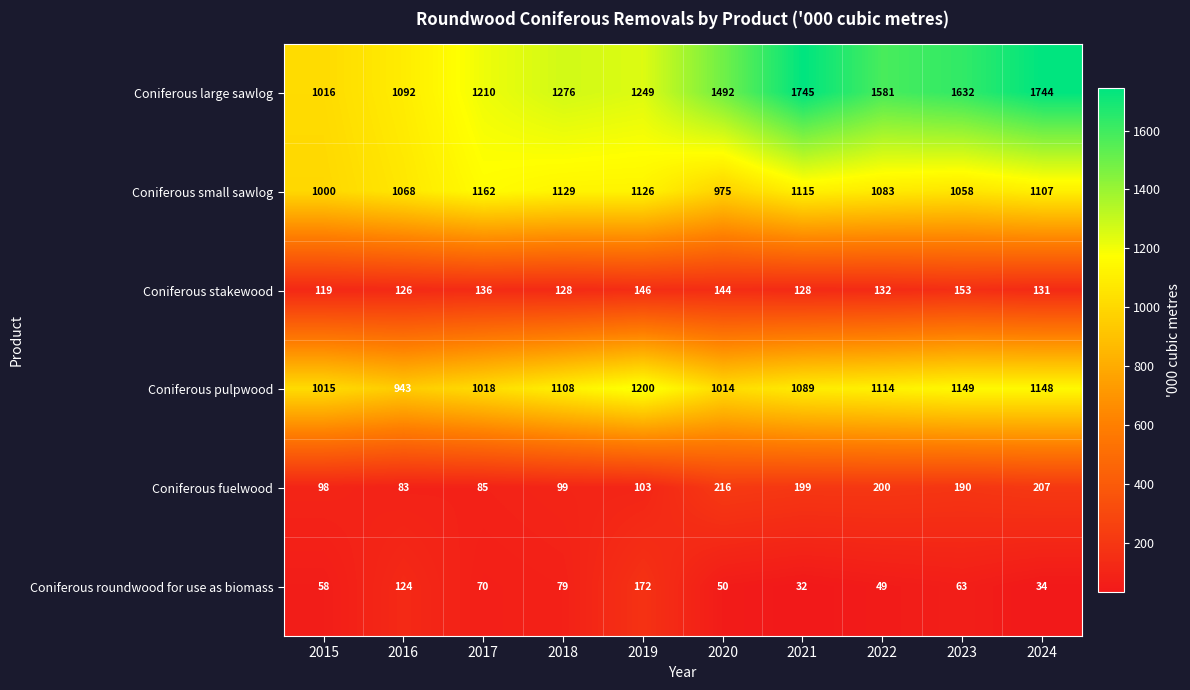

How many data points in Coniferous pulpwood are less than 1108?

5